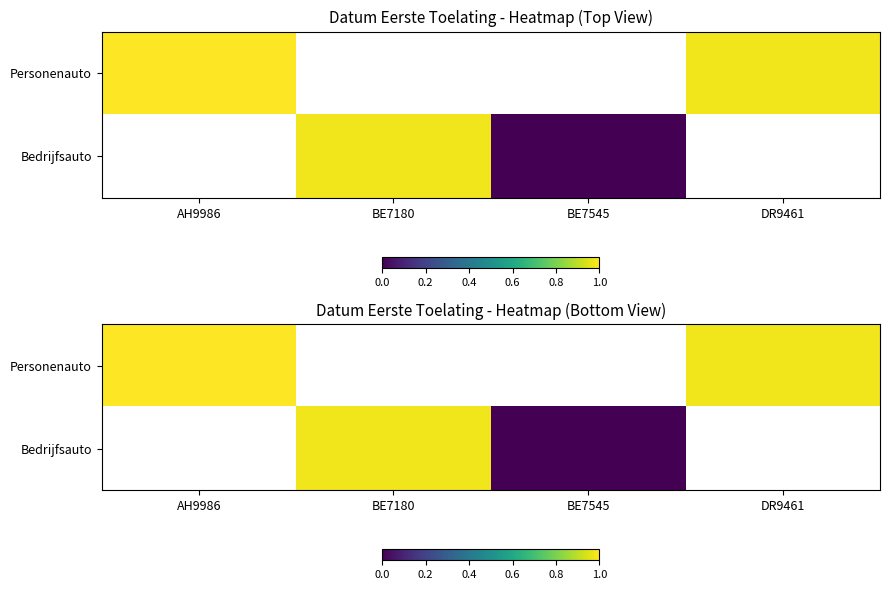

Rank the categories by Bedrijfsauto value from highest to lowest.

AH9986, BE7180, BE7545, DR9461